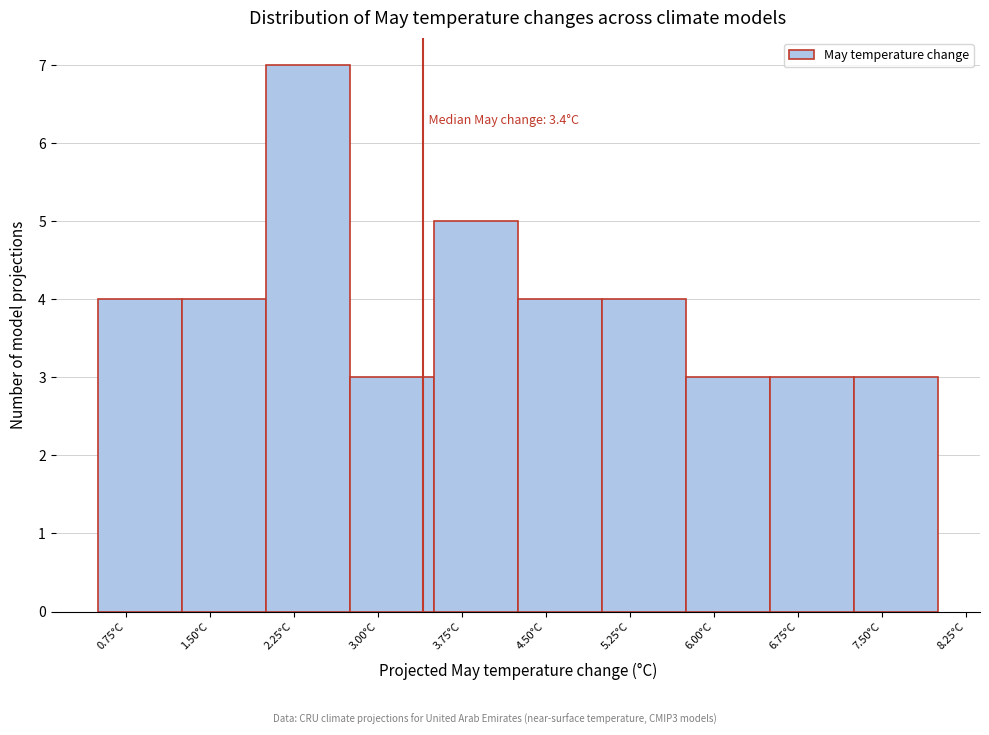

Which range on the x-axis has the tallest bar?

2.00 to 2.75